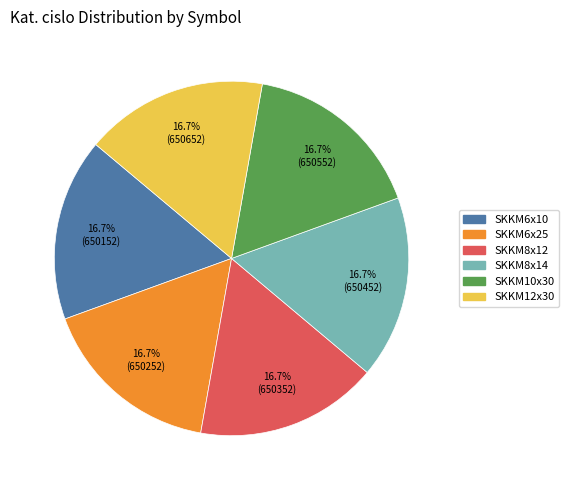

What portion of the pie excludes SKKM12x30?

83.3%